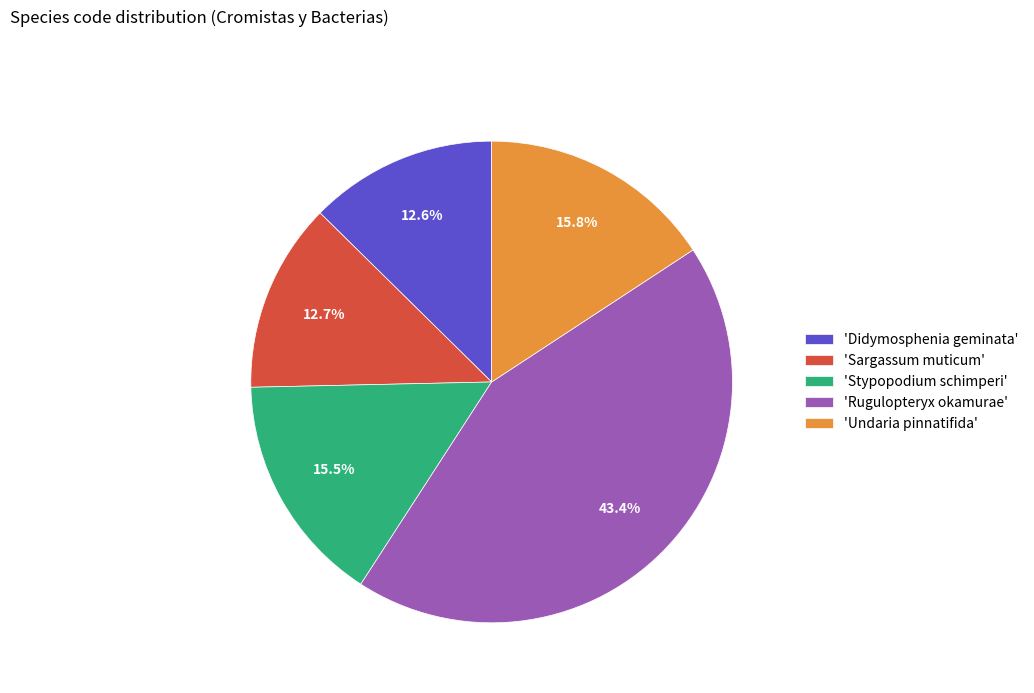

What percentage do 'Didymosphenia geminata' and 'Undaria pinnatifida' together represent?

28.4%